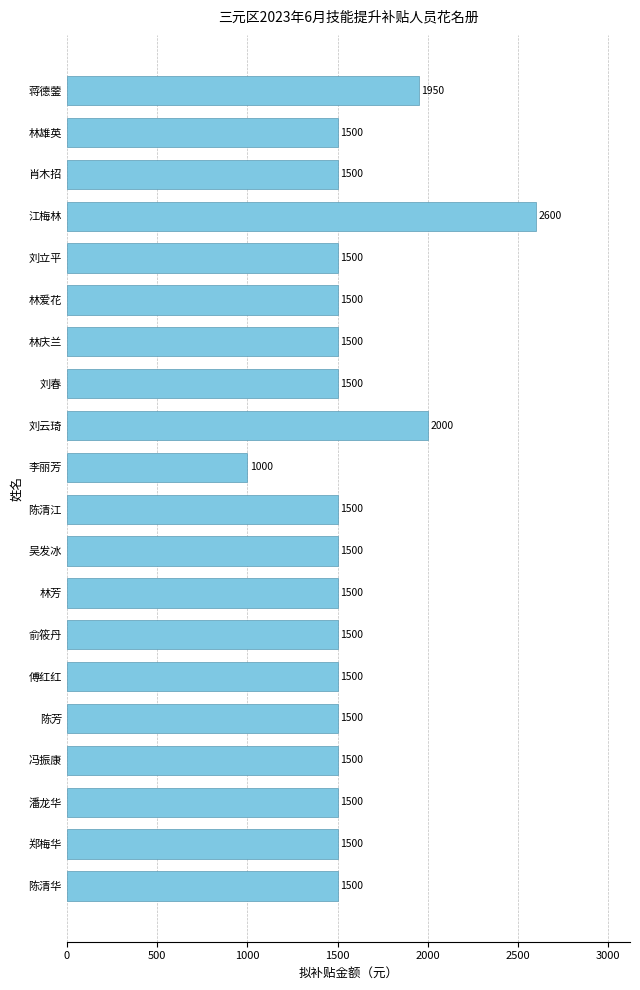

True or false: the data shows 3161 at 刘云琦.

False